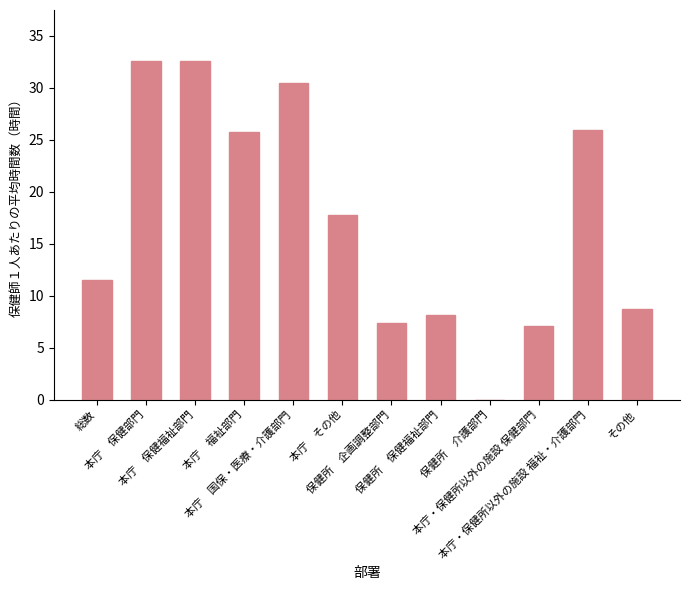

What is the sum of all values?

207.9